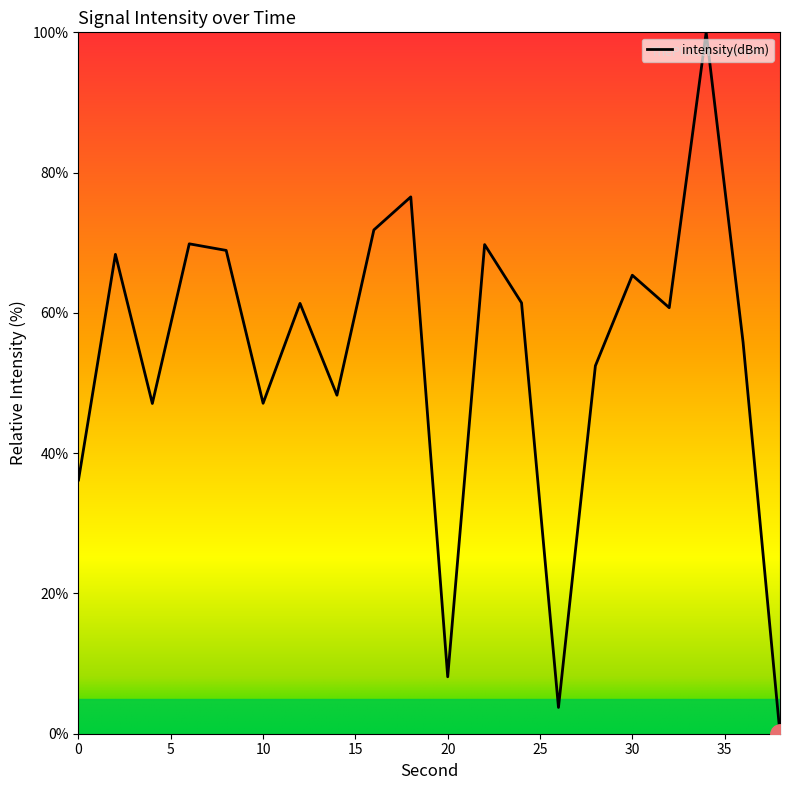

What is the greatest value displayed?

100.0